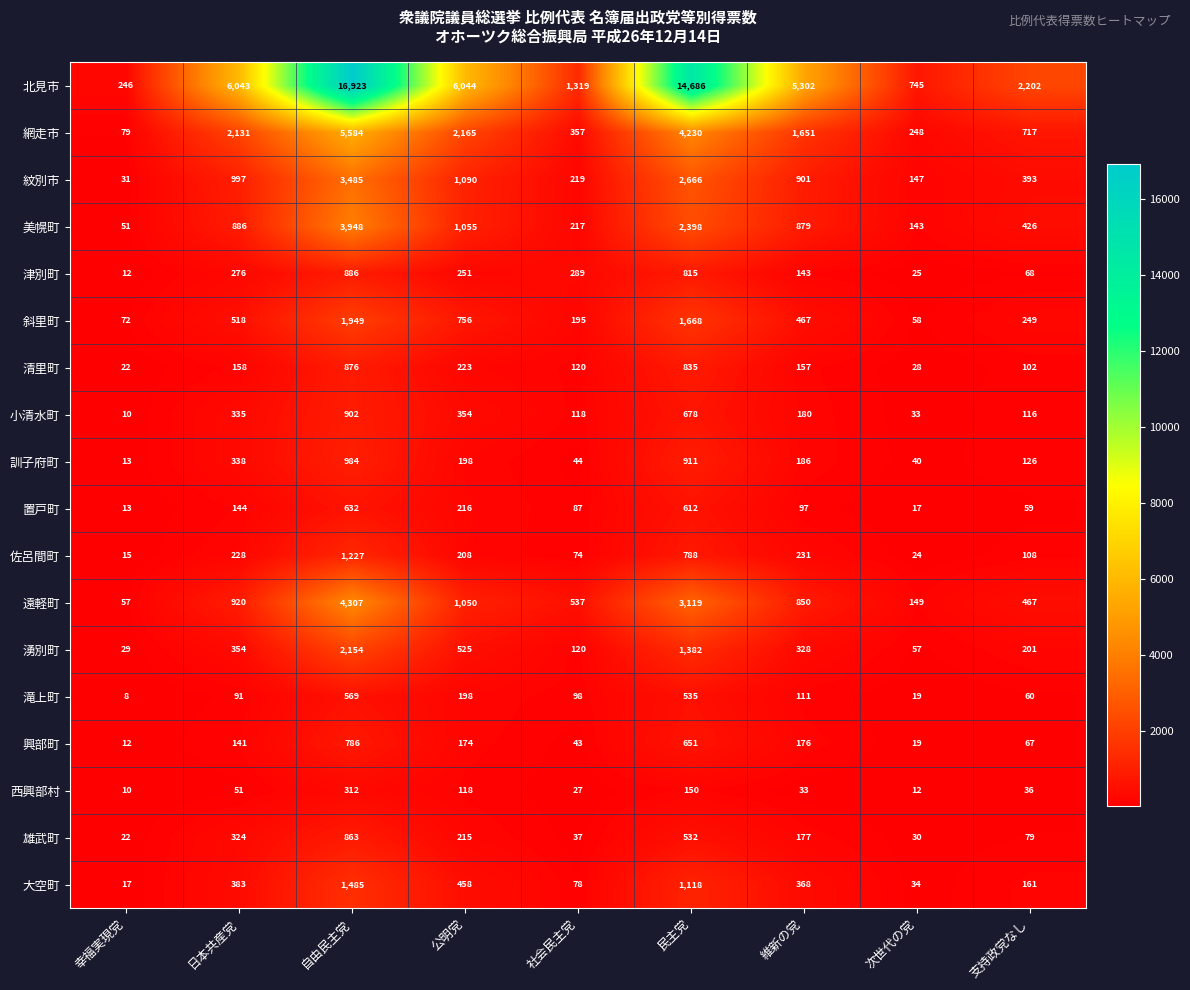

Between 自由民主党 and 民主党, which series saw the biggest shift?

北見市